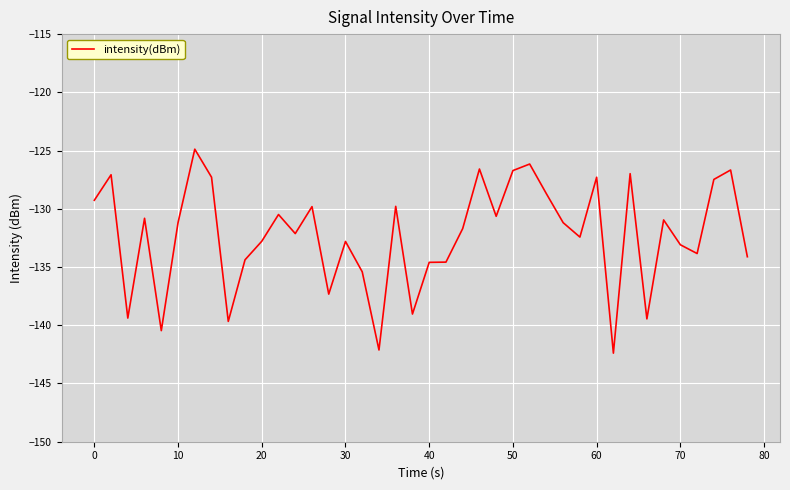

What is the difference between the maximum and minimum values?

17.5